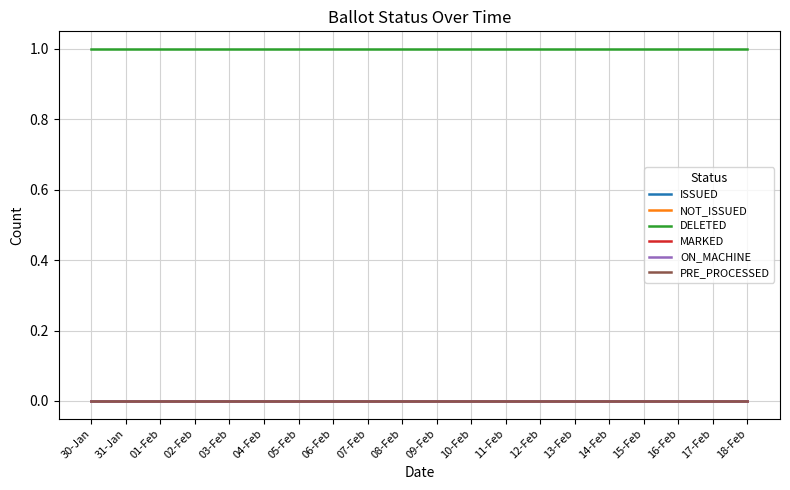

Which label corresponds to the largest value in the chart?

30-Jan